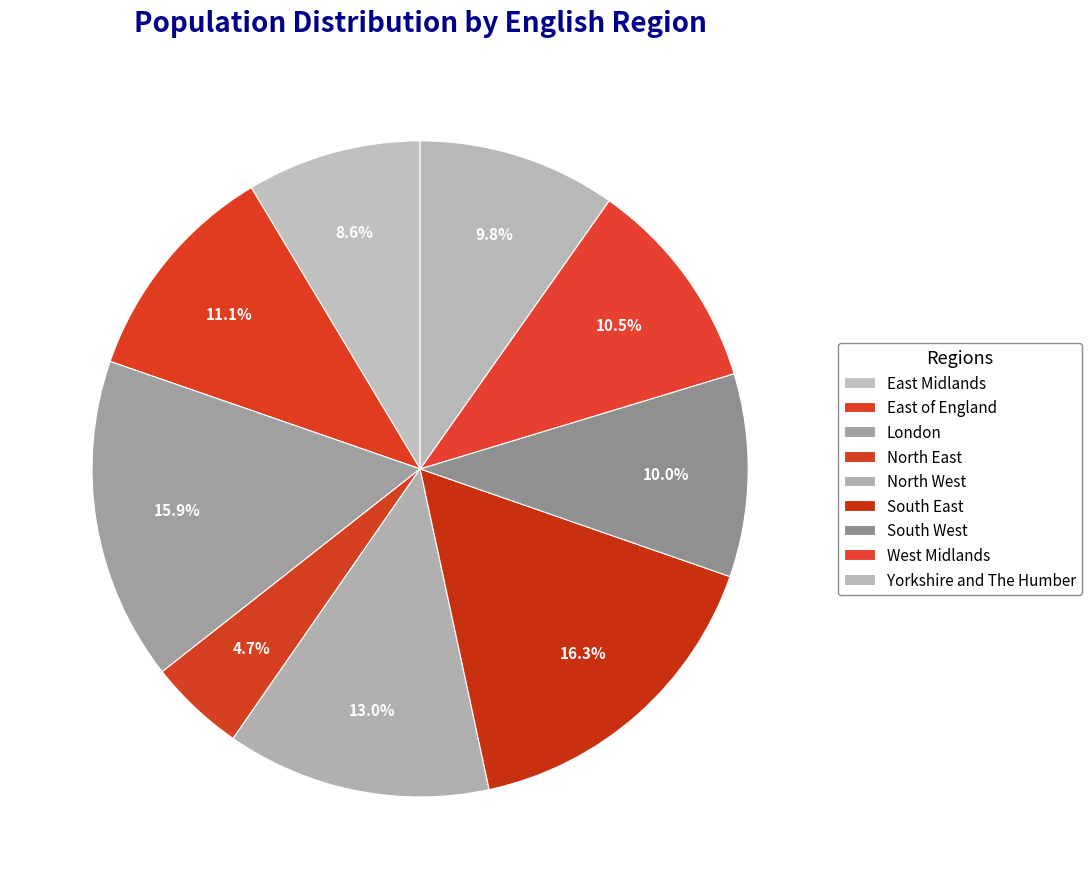

Which has a higher value, North East or West Midlands?

West Midlands